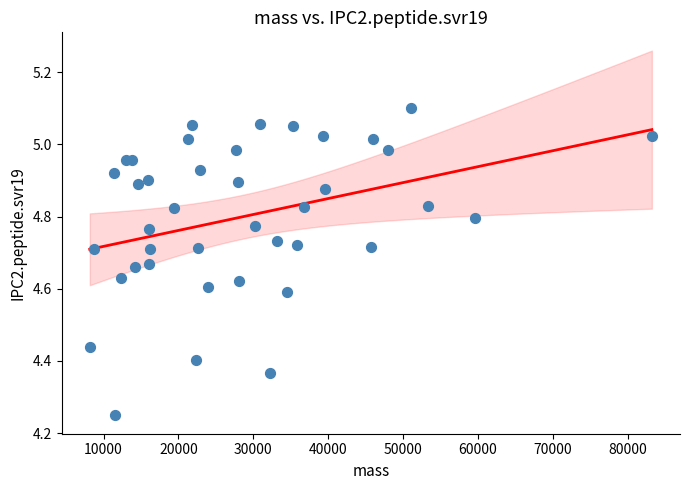

What is the range of X values (max minus min)?

75047.6